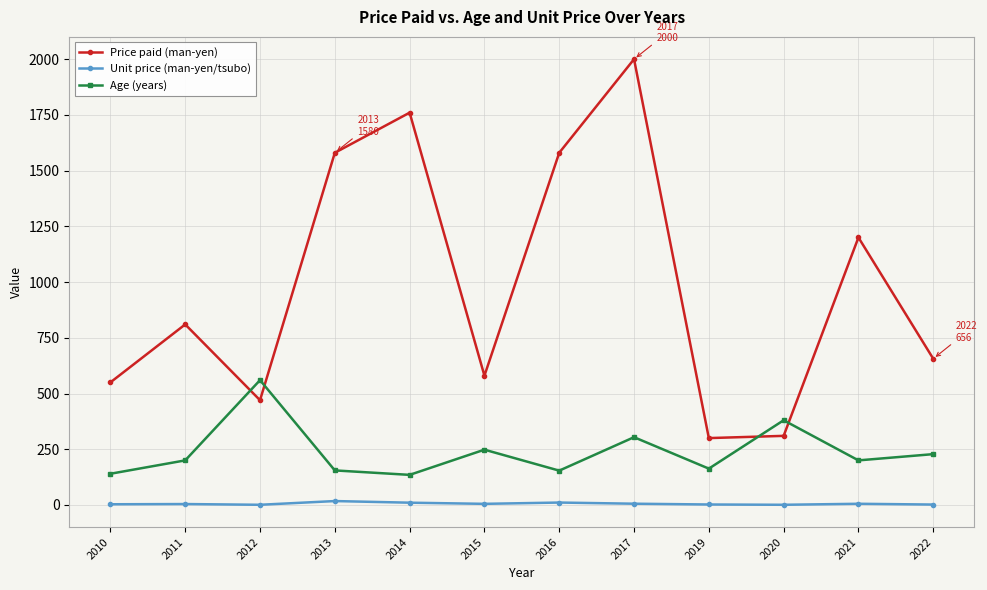

How many interior local valleys does the Price paid (man-yen) series have?

3